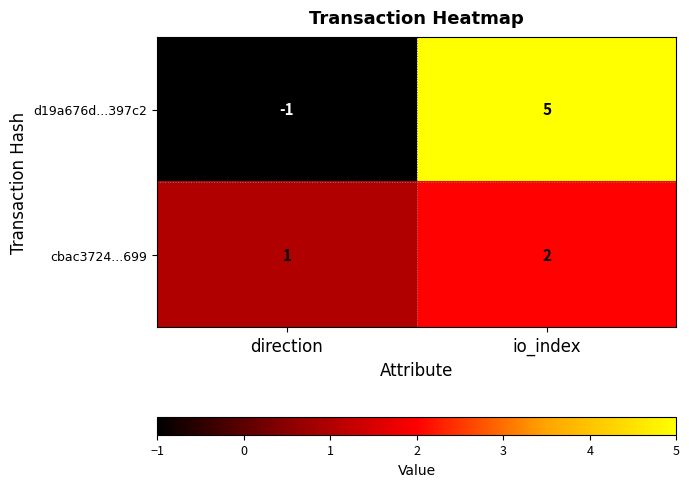

Count the number of data series in this chart.

2